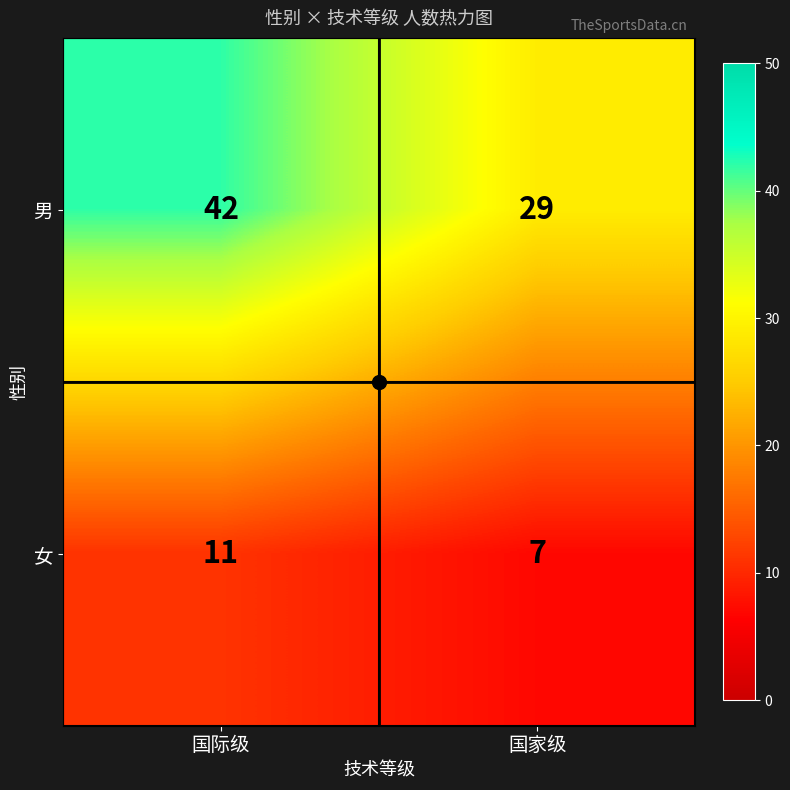

What is the total value across all series at 国际级?

53